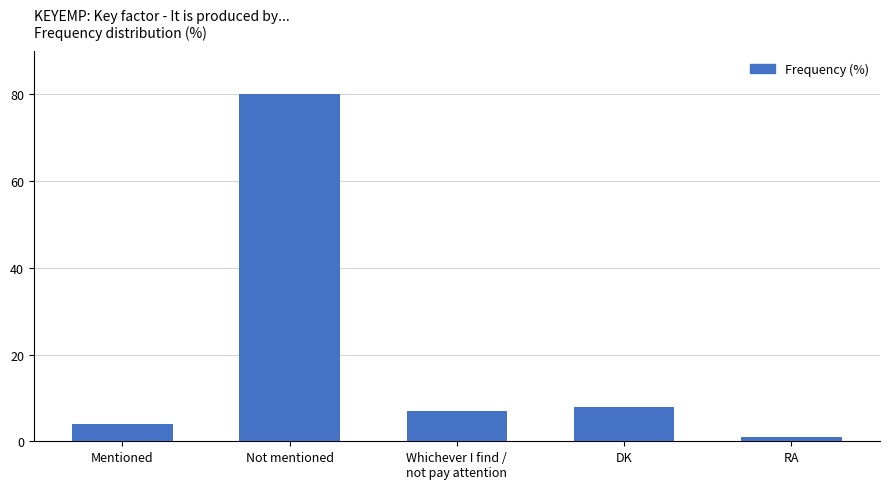

What is the value of the 4th bar from the left?

8